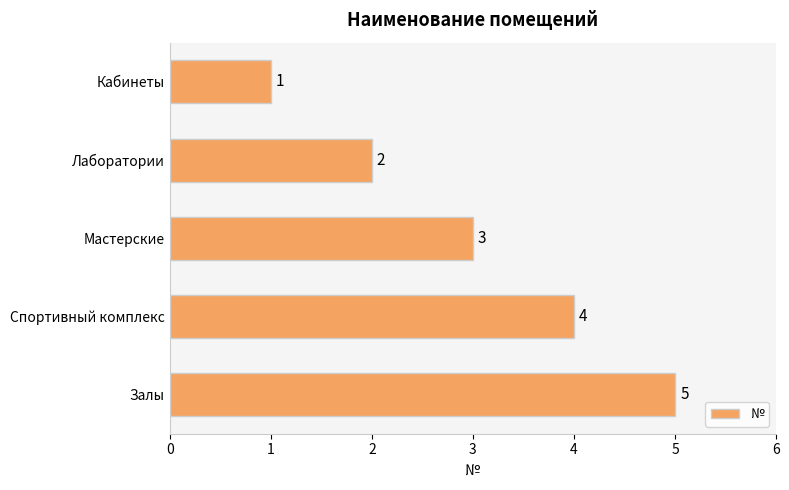

True or false: the data shows 1 at Лаборатории.

False